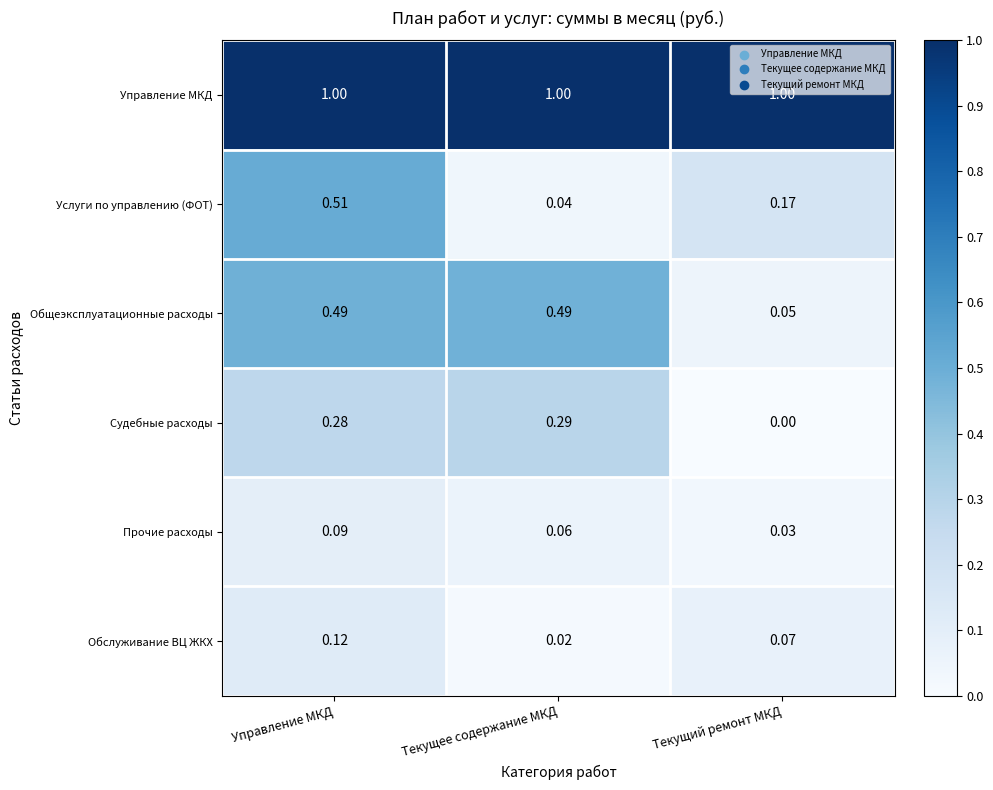

Between Текущее содержание МКД and Текущий ремонт МКД, which series saw the biggest shift?

Общеэксплуатационные расходы